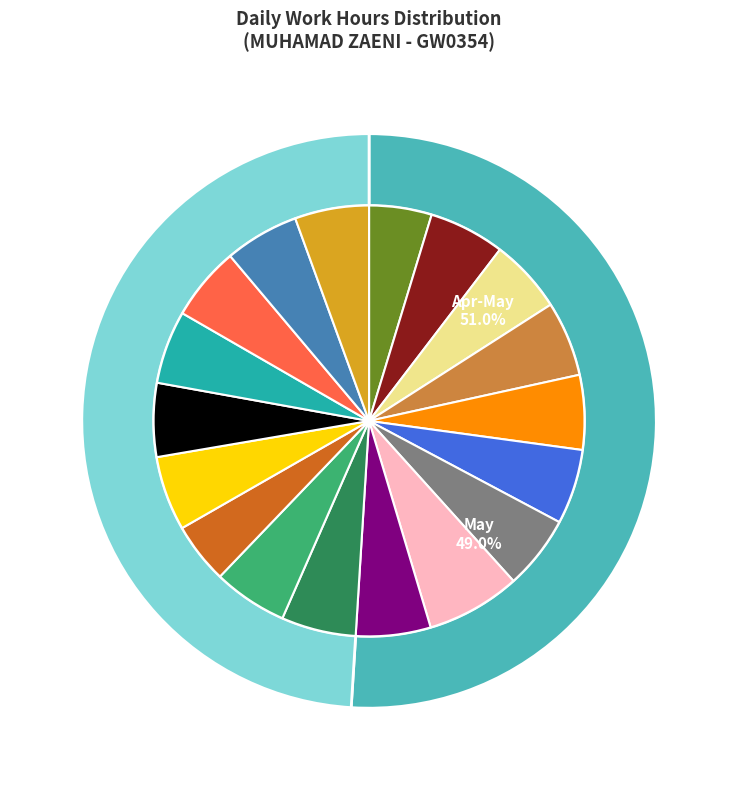

What percentage do 9-Sun and 25-Sun together represent?

9.2%